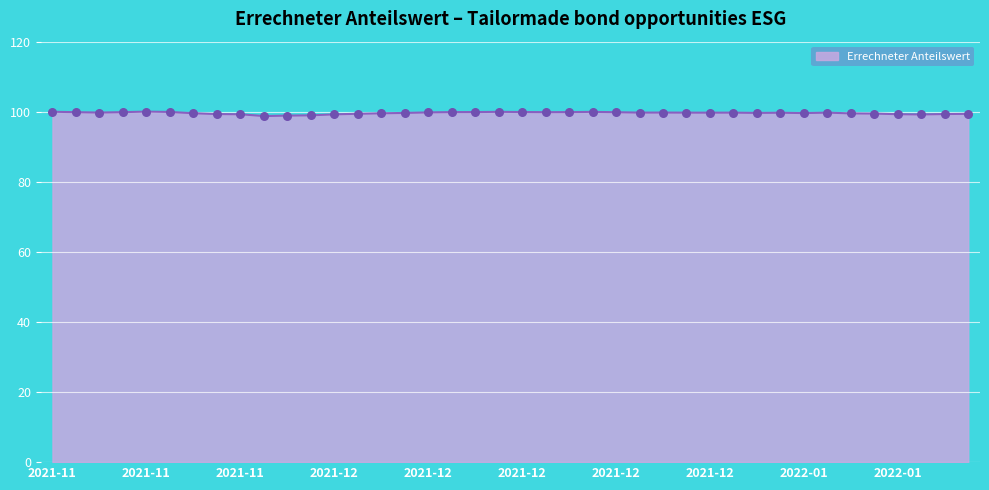

What is the greatest value displayed?

100.0